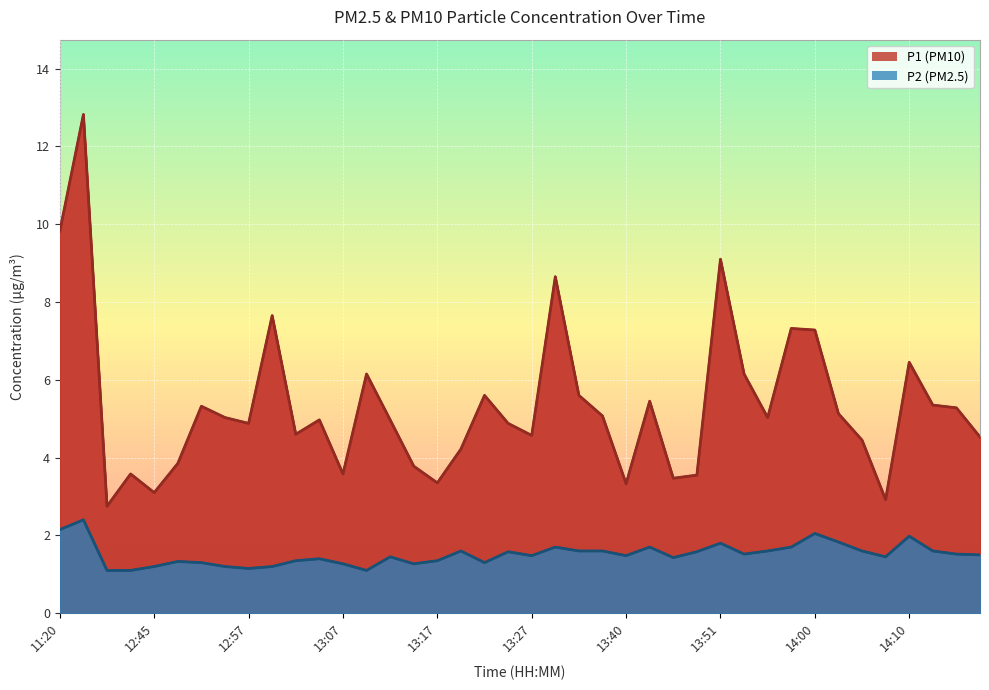

Which series has the largest range (max minus min)?

P1